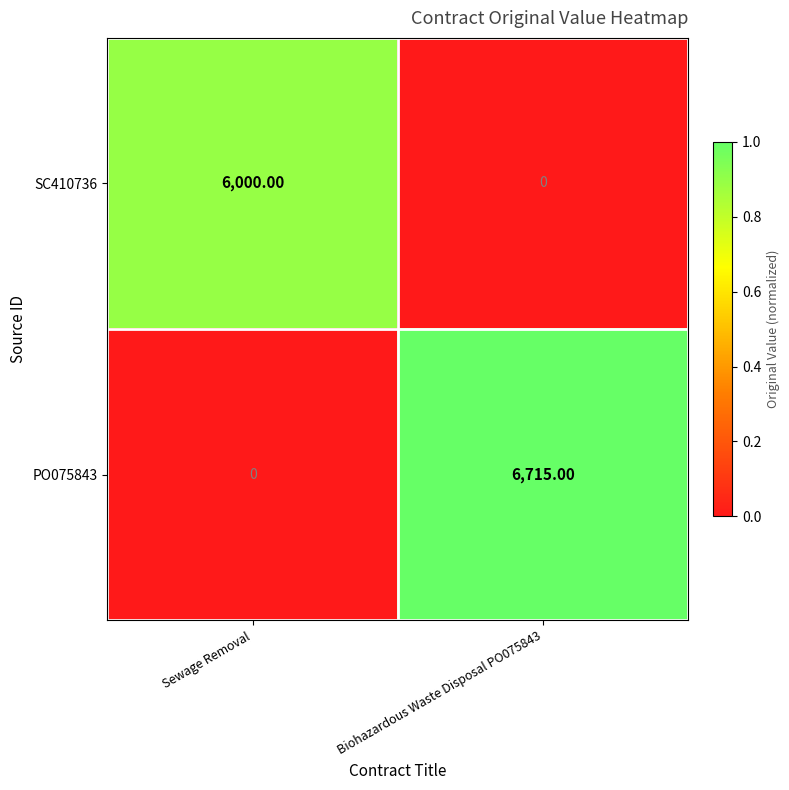

Which label corresponds to the largest value in the chart?

Biohazardous Waste Disposal PO075843